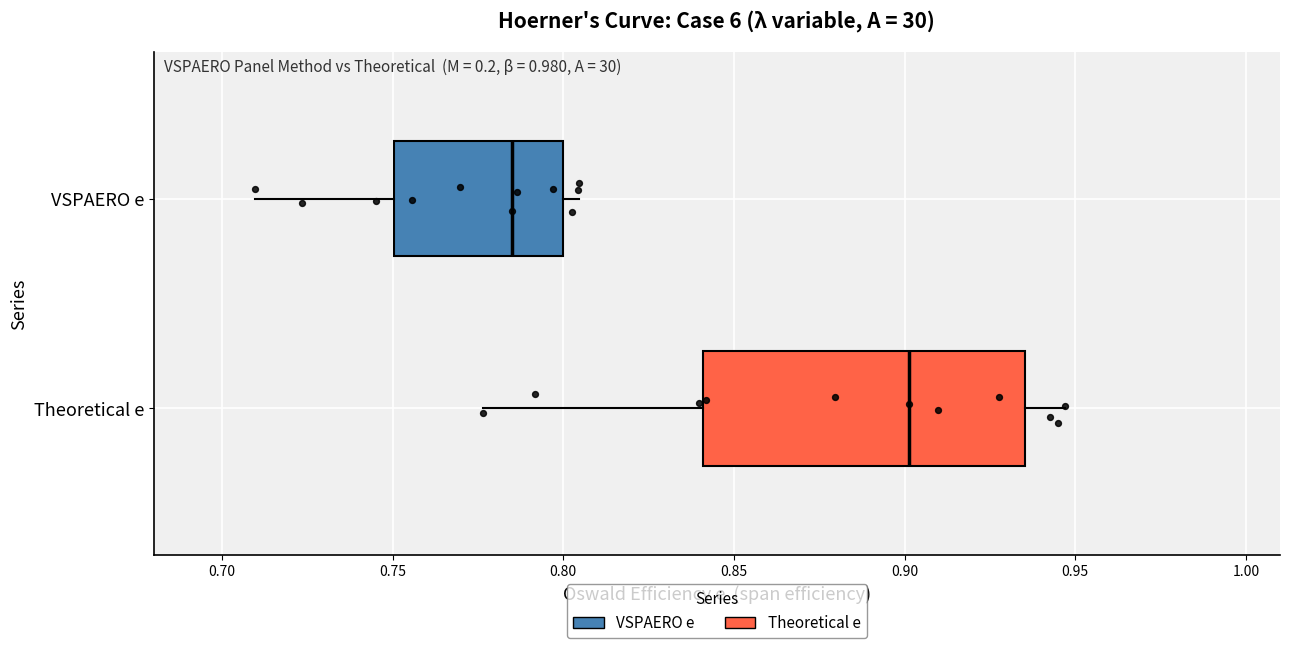

Reading bottom to top, transcribe this box plot: for each box, give where its median line is, the range the box spans, and where its two whiskers end, as read against the x-axis. The values are not printed on the chart, so give them approximately, as read against the axis.

Theoretical e: median 0.900, box 0.840 to 0.935, whiskers 0.775 to 0.945
VSPAERO e: median 0.785, box 0.750 to 0.800, whiskers 0.710 to 0.805